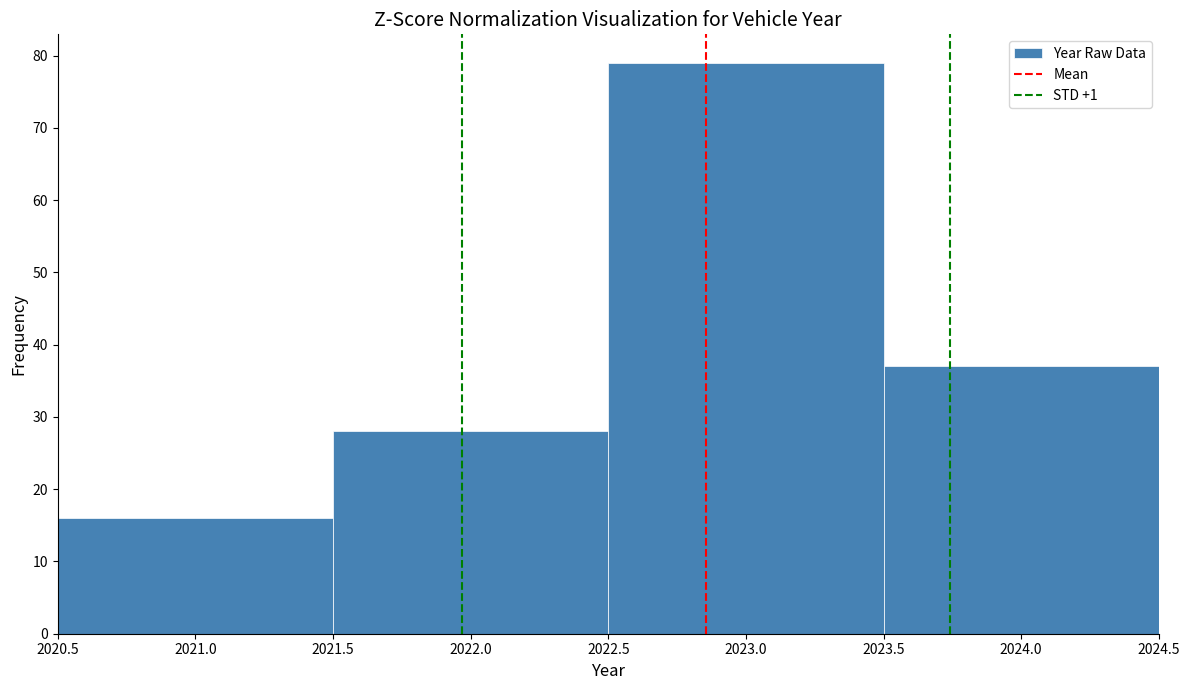

What is the height of the bar covering 2020.5 to 2021.5 on the x-axis? The values are not printed on the chart, so give them approximately, as read against the axis.

16